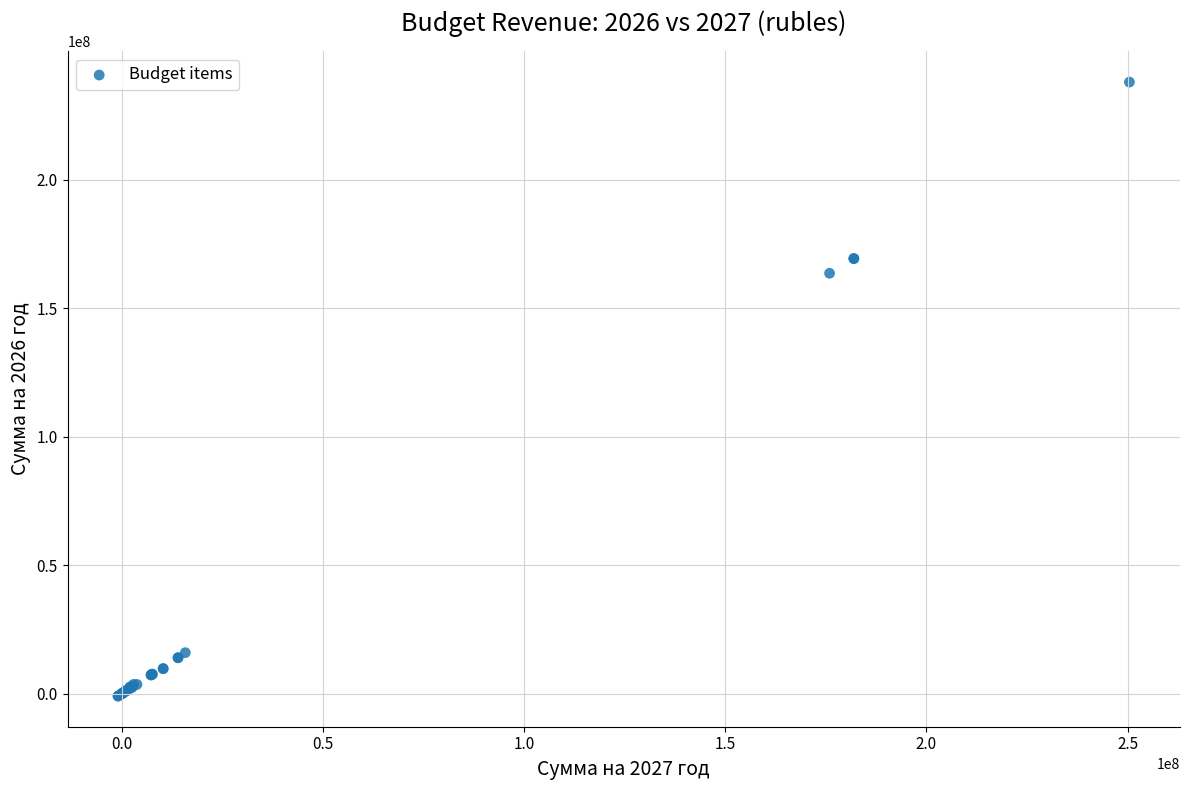

What Y value in the scatter plot is closest to 118532504?

163594218